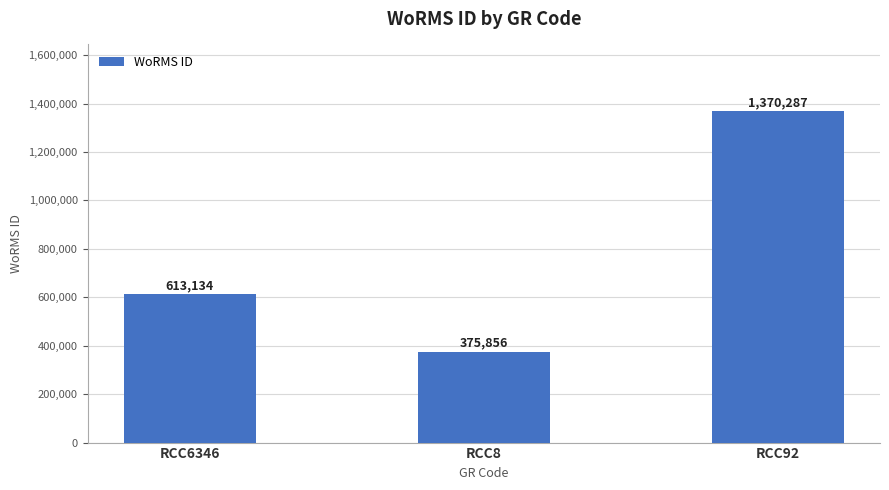

List the labels in order of value, largest first.

RCC92, RCC6346, RCC8